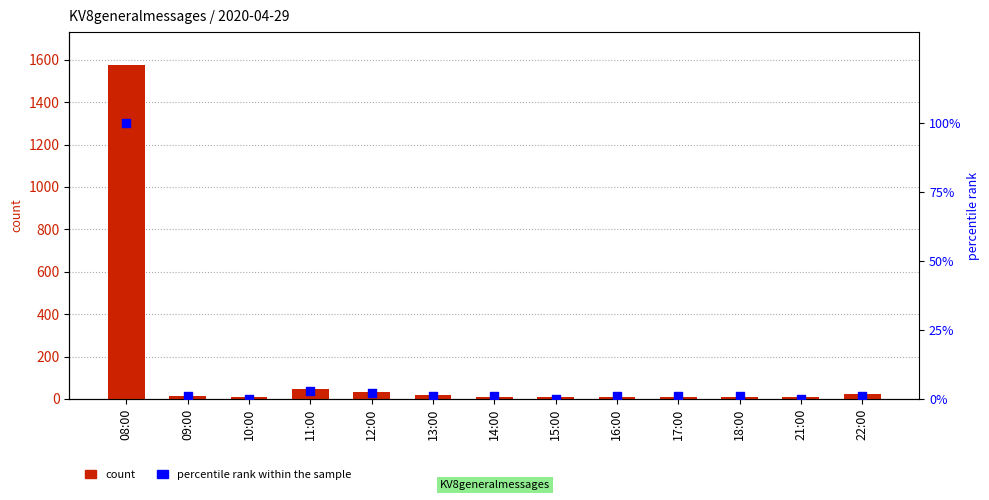

Is the value of percentile rank within the sample at 17:00 greater than the value of count at 15:00?

No